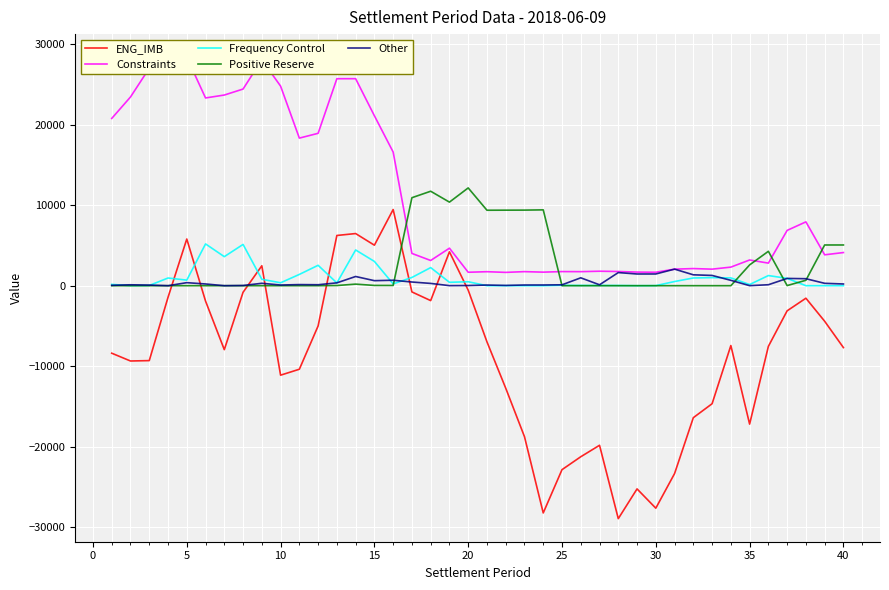

What is the maximum value for Positive Reserve?

12138.0